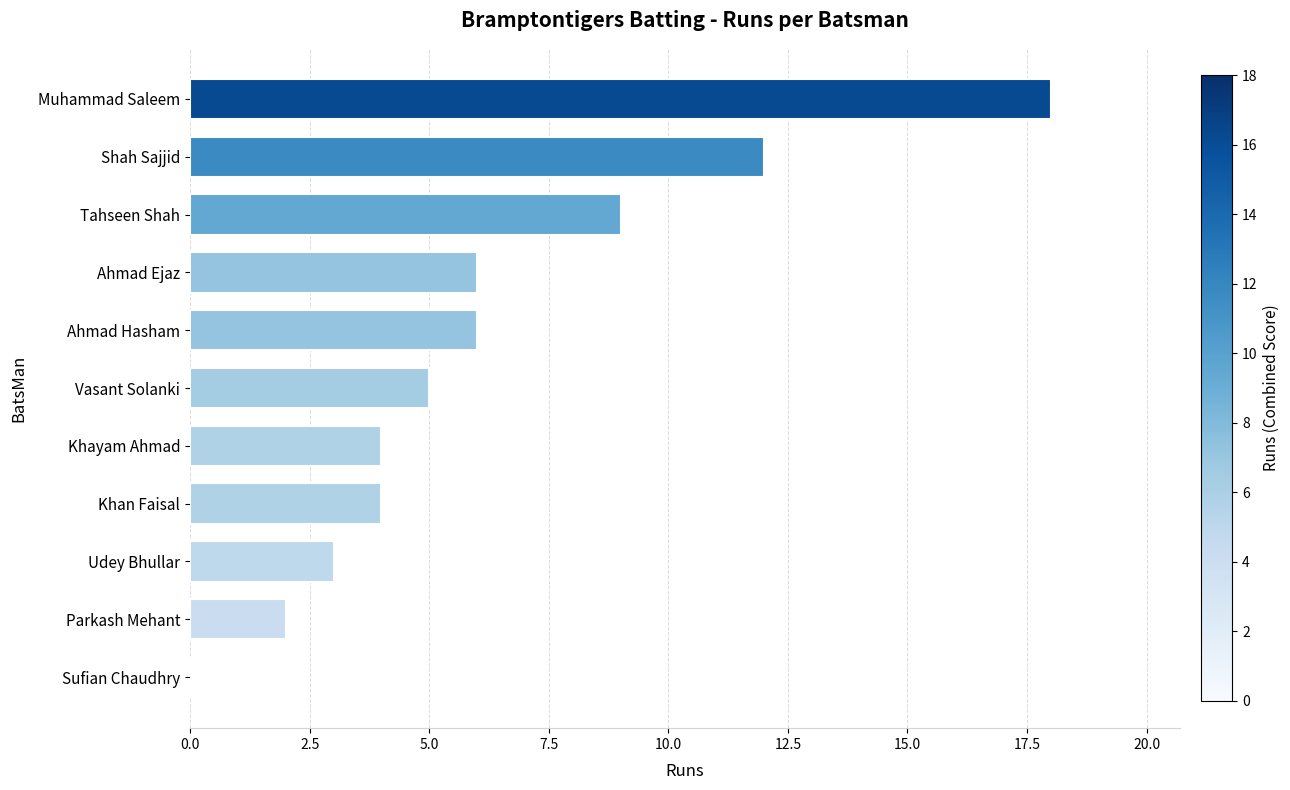

Which category has the highest value across all series?

Muhammad Saleem